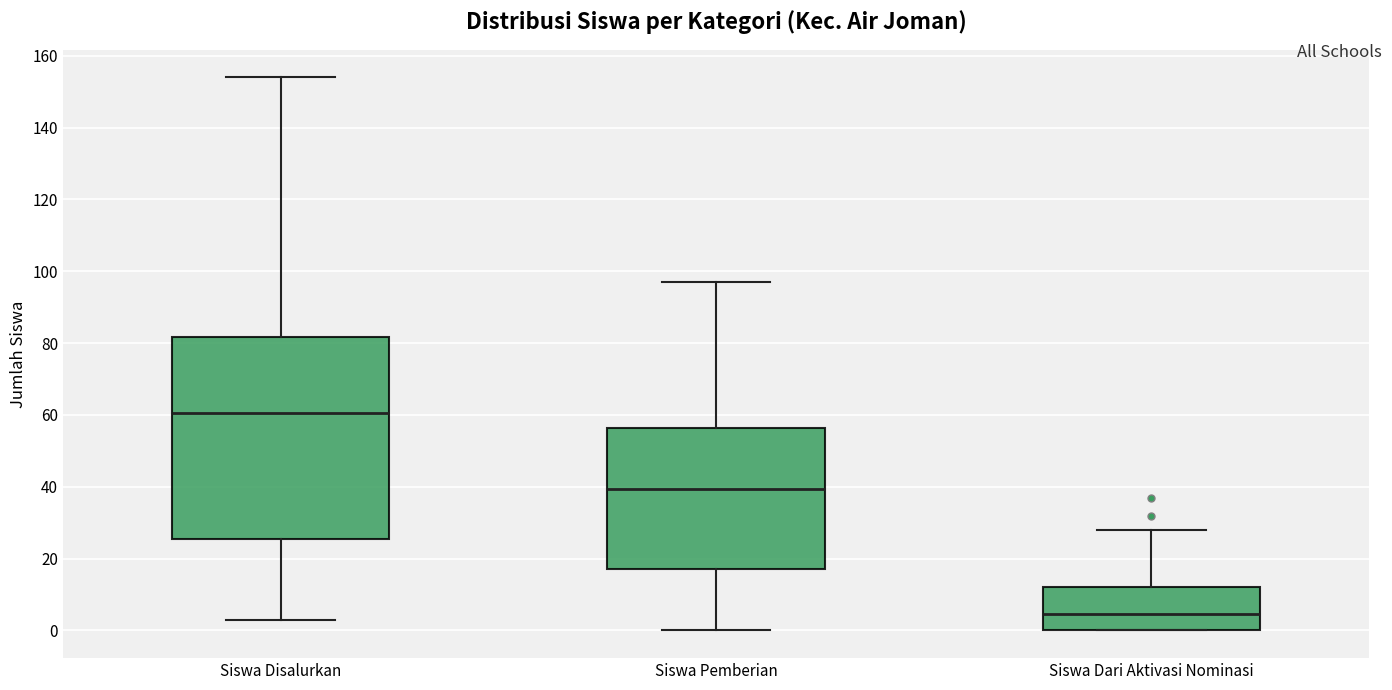

Where does the median line of the box for Siswa Dari Aktivasi Nominasi sit on the y-axis? The values are not printed on the chart, so give them approximately, as read against the axis.

4